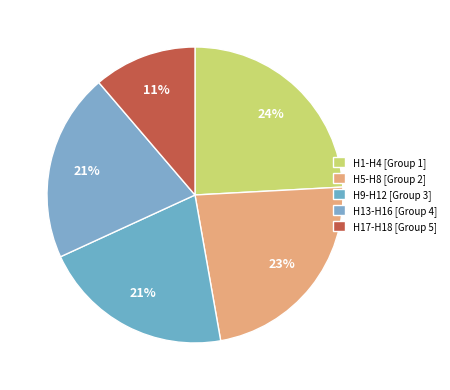

How many slices are in this pie chart?

5